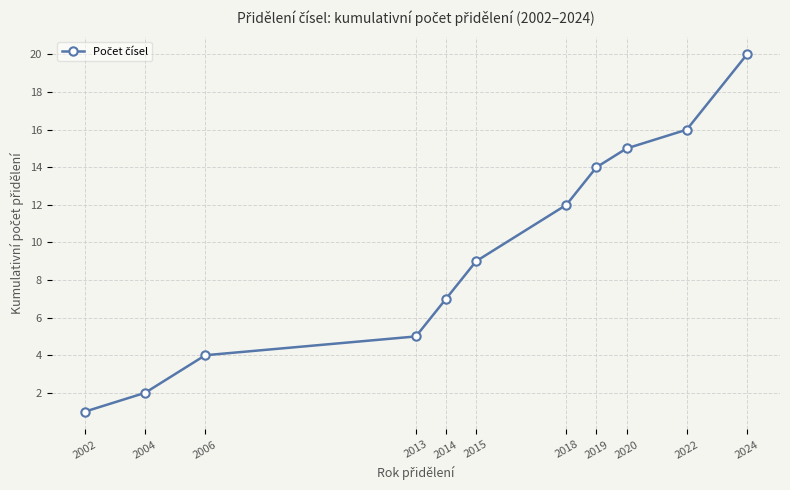

Reading left to right, transcribe all the data shown in this chart.

1	2	4	5	7	9	12	14	15	16	20